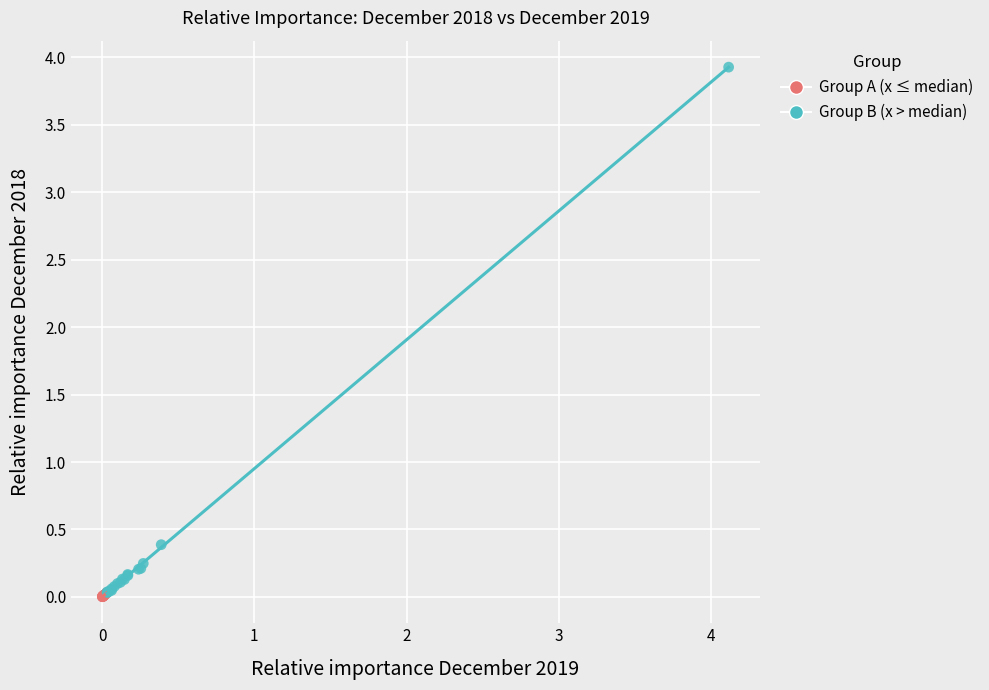

Which series has the largest Y range (max minus min)?

Group B (x > median)